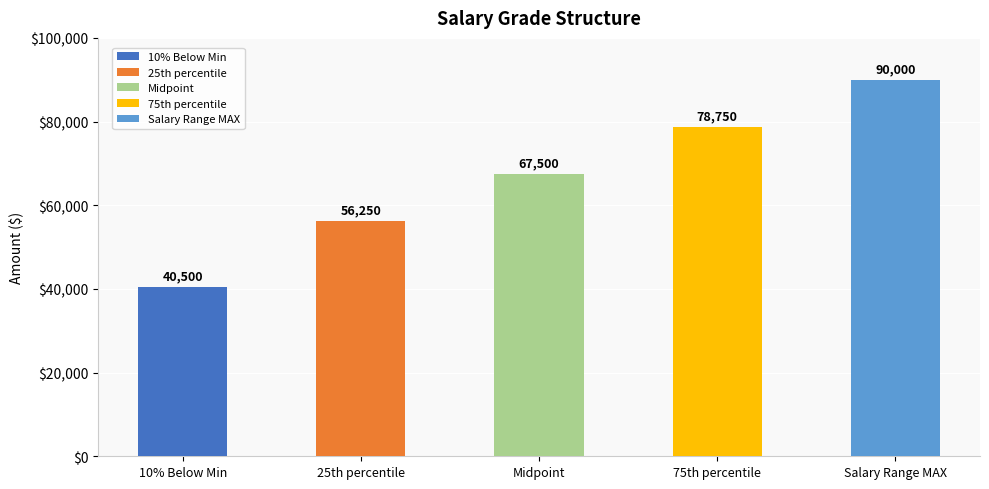

What is the label of the 3rd bar from the left?

Midpoint